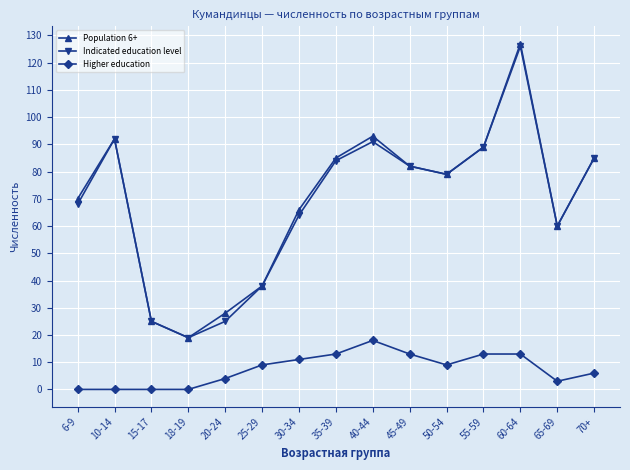

The Population 6+ series shows 188 at 60-64. True or false?

False